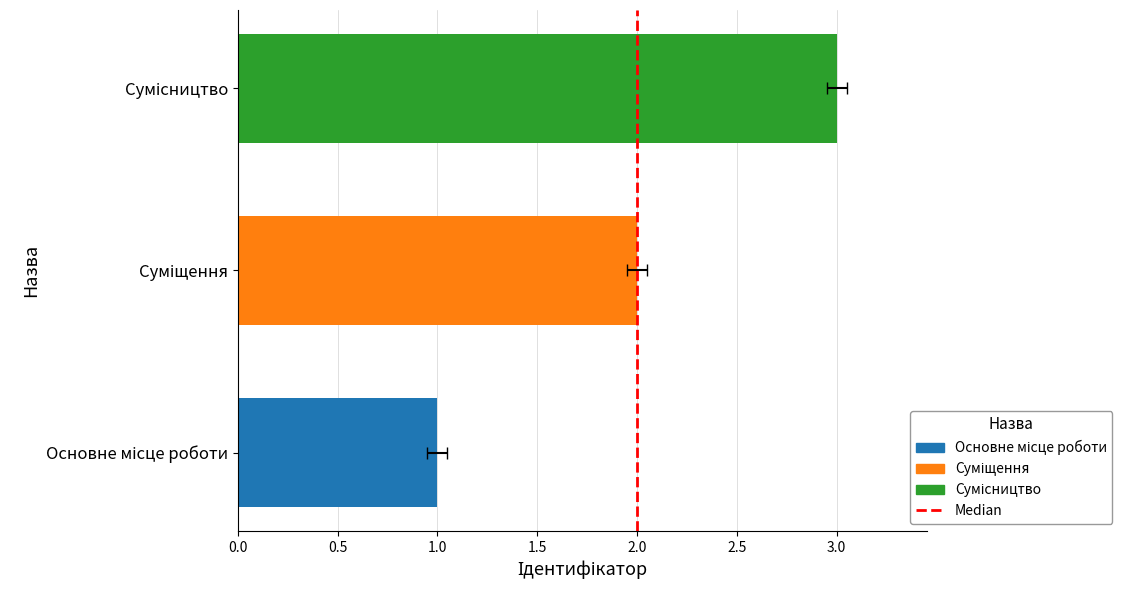

What is the minimum value shown in the chart?

1